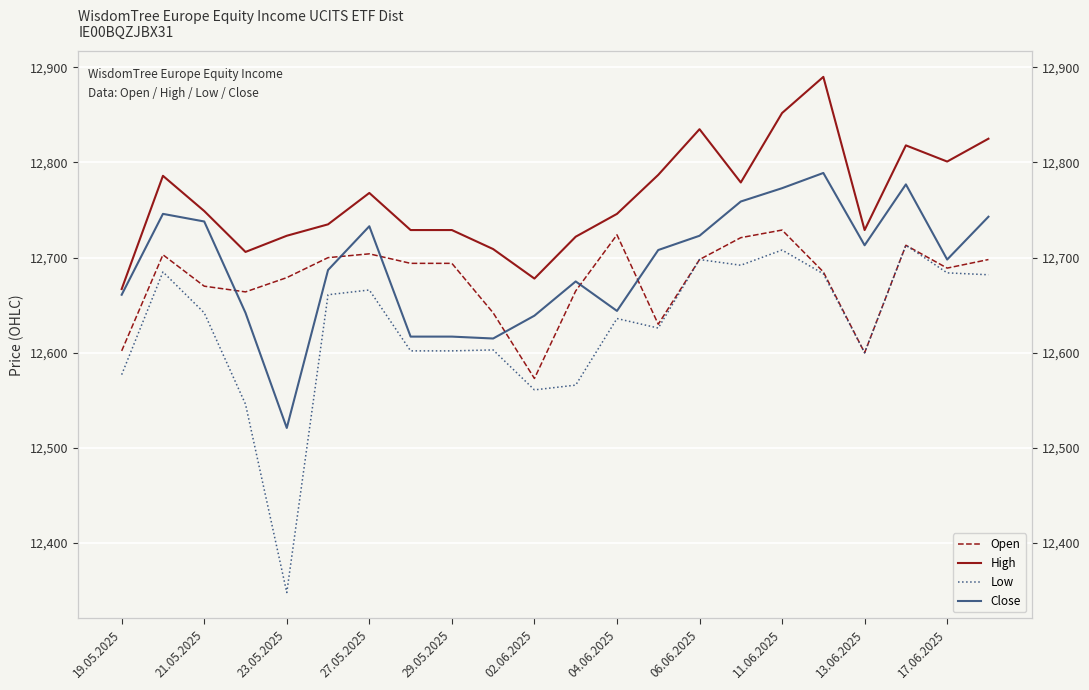

True or false: High has a value of 5561 at 17.06.2025.

False